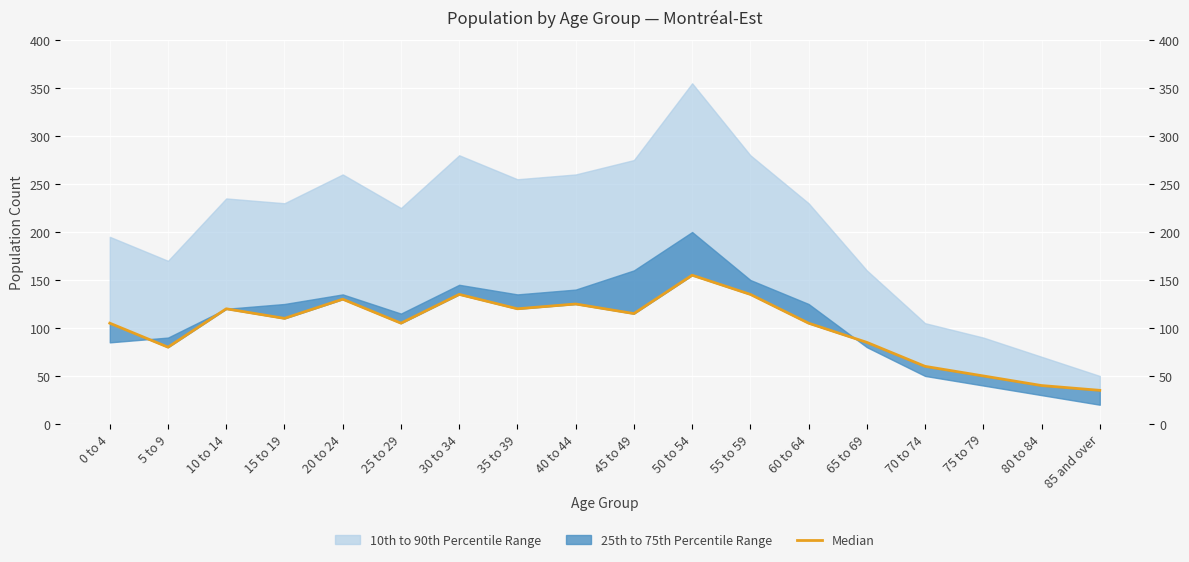

What is the change in value from 15 to 19 to 60 to 64?

-5